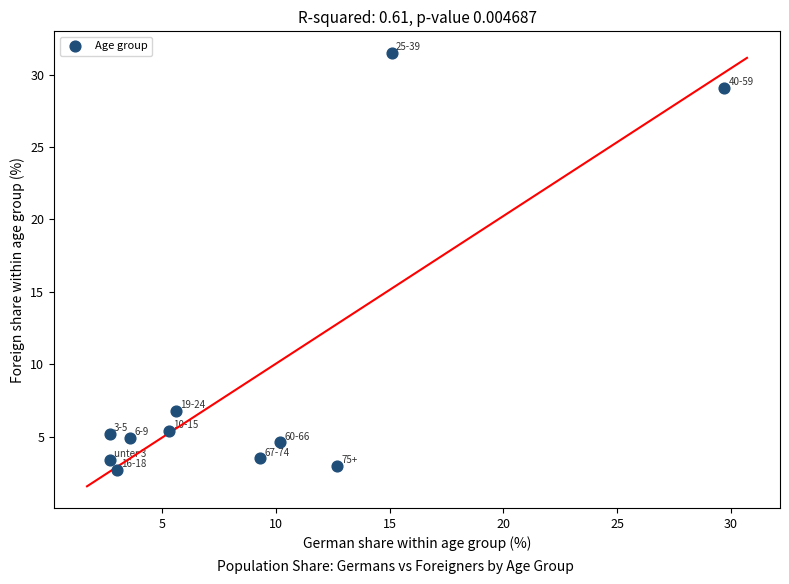

What is the range of X values (max minus min)?

27.0